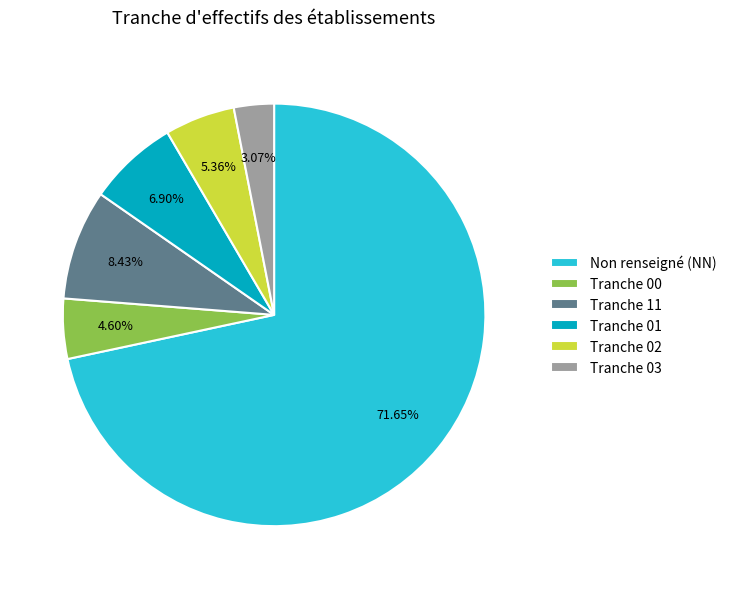

Count the number of slices in the pie.

6